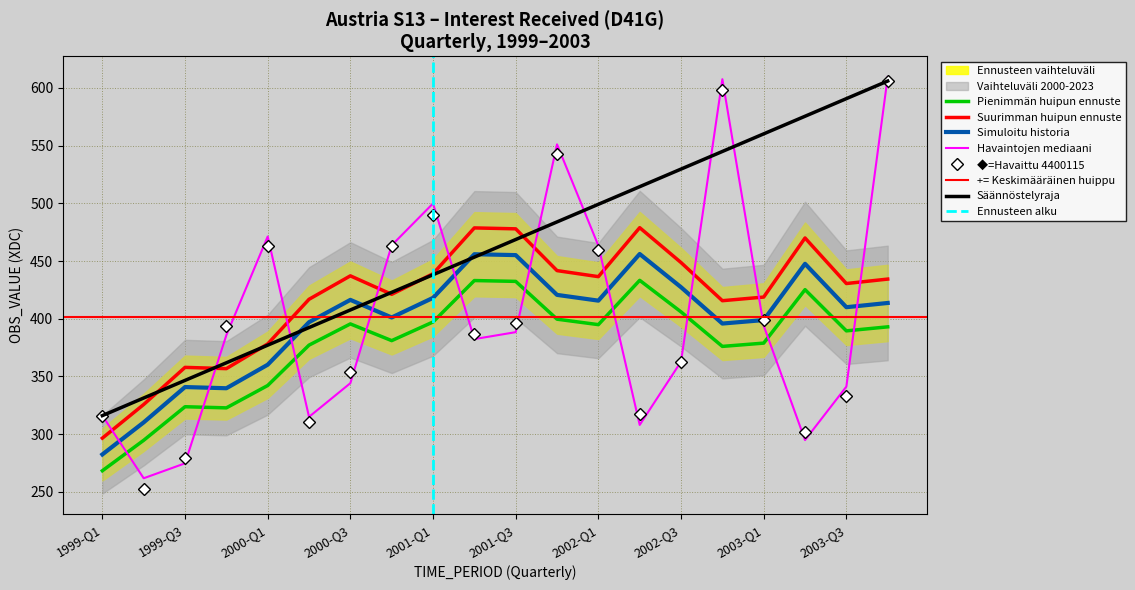

List the labels in order of value, smallest first.

1999-Q2, 1999-Q3, 2003-Q2, 2000-Q2, 1999-Q1, 2002-Q2, 2003-Q3, 2000-Q3, 2002-Q3, 2001-Q2, 1999-Q4, 2001-Q3, 2003-Q1, 2002-Q1, 2000-Q1, 2000-Q4, 2001-Q1, 2001-Q4, 2002-Q4, 2003-Q4